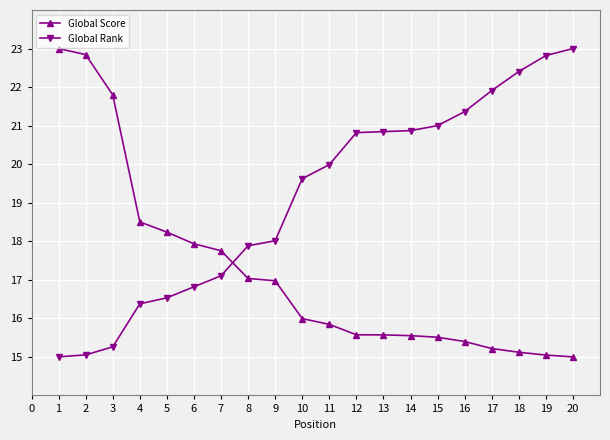

Does the chart have visible grid lines?

Yes